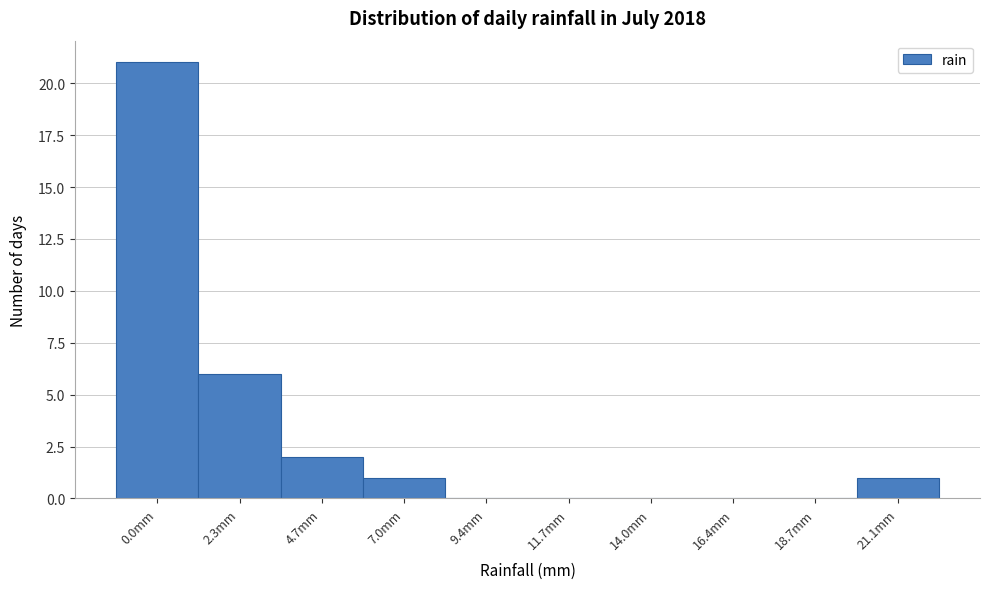

Reading left to right, extract all data points from this chart.

0.0mm=21	2.3mm=6	4.7mm=2	7.0mm=1	9.4mm=0	11.7mm=0	14.0mm=0	16.4mm=0	18.7mm=0	21.1mm=1